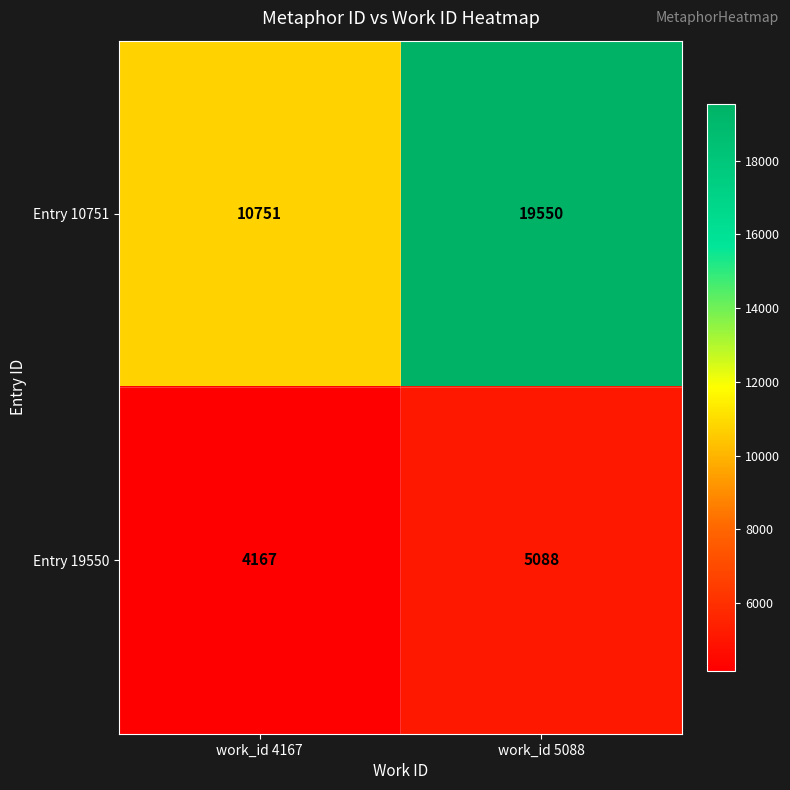

What is the greatest value displayed?

19550